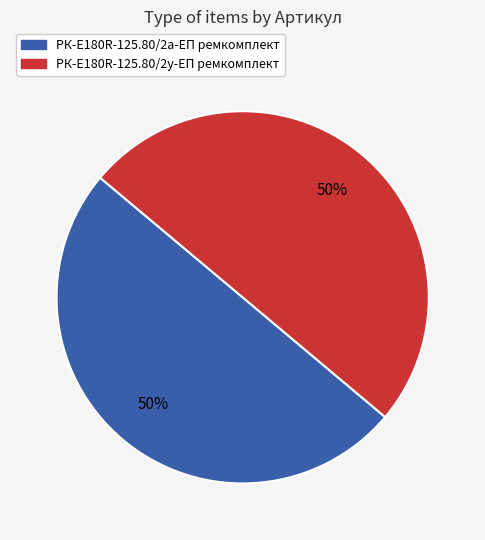

The РК-E180R-125.80/2у-ЕП ремкомплект slice represents 50% of the pie. True or false?

True